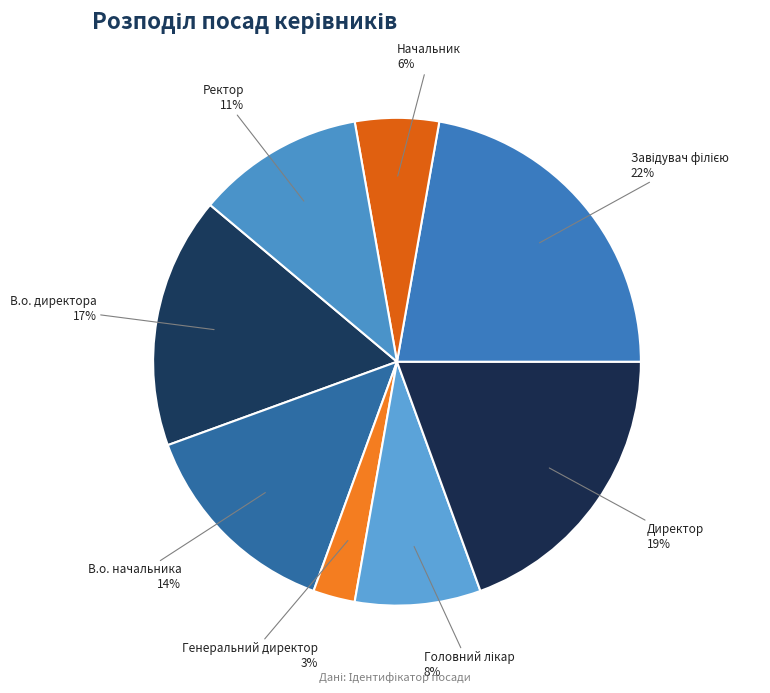

Is it true that В.о. начальника is 14% of the pie?

True